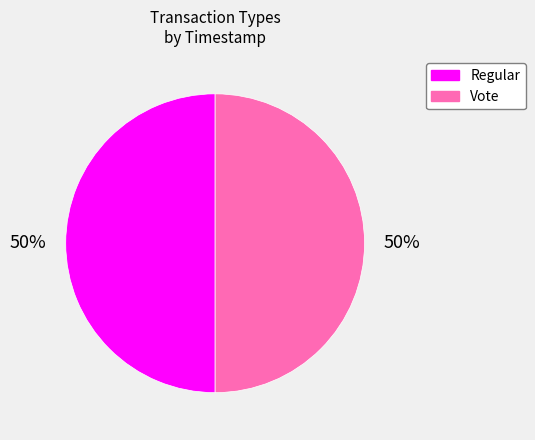

To the nearest percent, what is the combined percentage of Vote and Regular?

100%